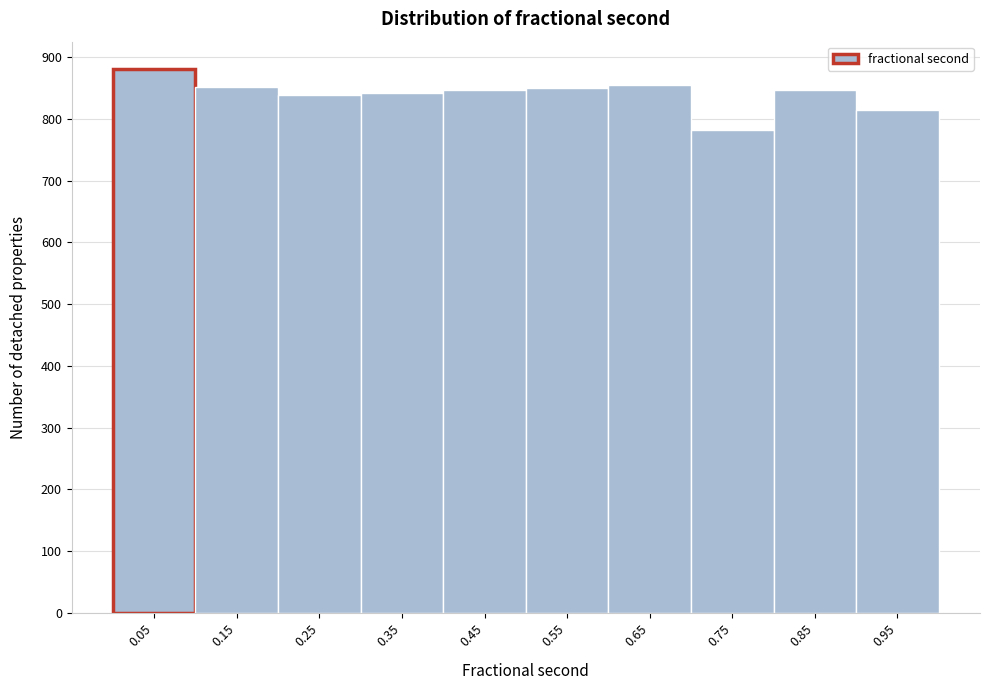

Reading left to right, list every bar in this chart as the range it spans on the x-axis followed by its height. The values are not printed on the chart, so give them approximately, as read against the axis.

0.0 to 0.1: 880
0.1 to 0.2: 850
0.2 to 0.3: 840
0.3 to 0.4: 840
0.4 to 0.5: 850
0.5 to 0.6: 850
0.6 to 0.7: 860
0.7 to 0.8: 780
0.8 to 0.9: 850
0.9 to 1.0: 820